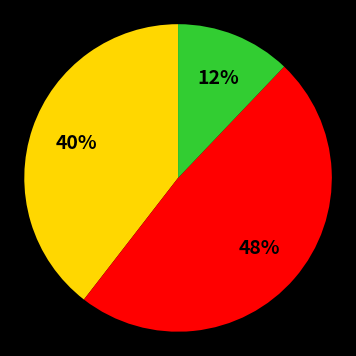

Is there any slice that represents more than half of the pie?

No